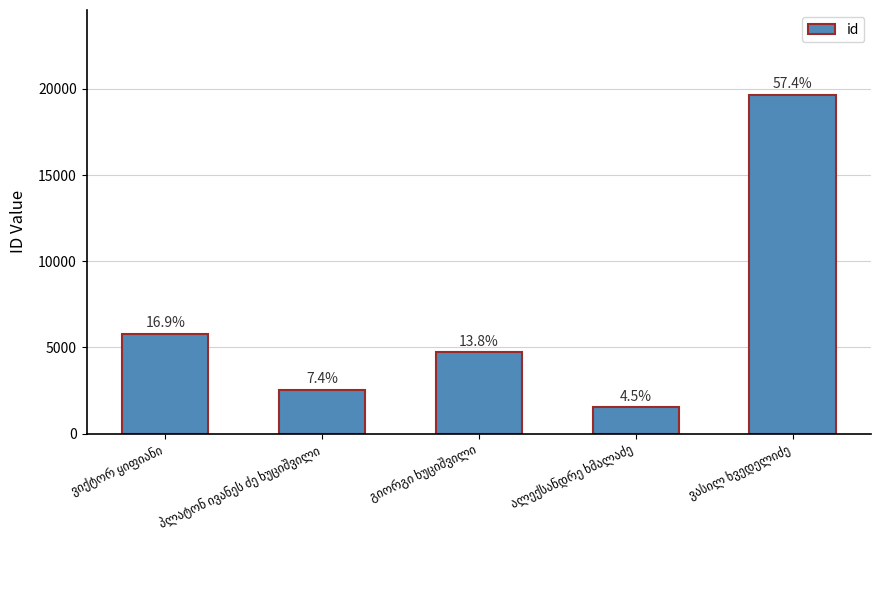

What is the sum of all values?

34243